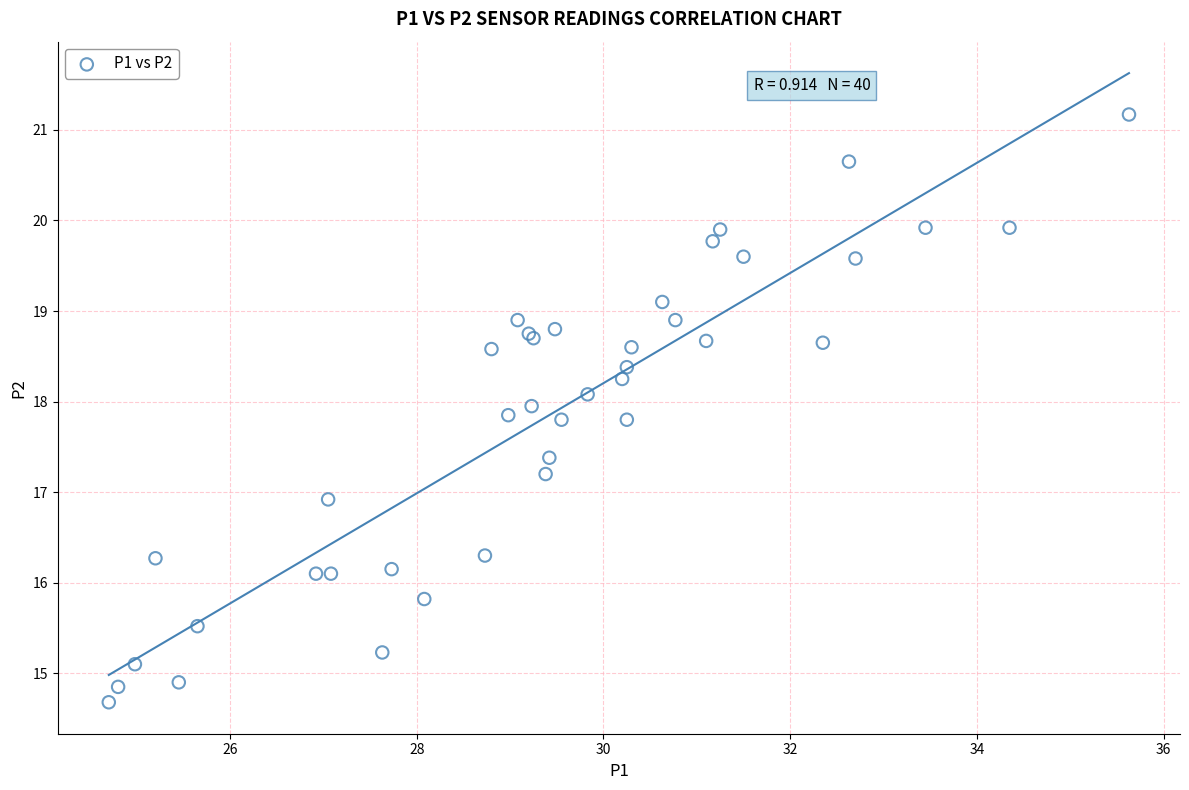

What Y value in the scatter plot is closest to 17?

16.9